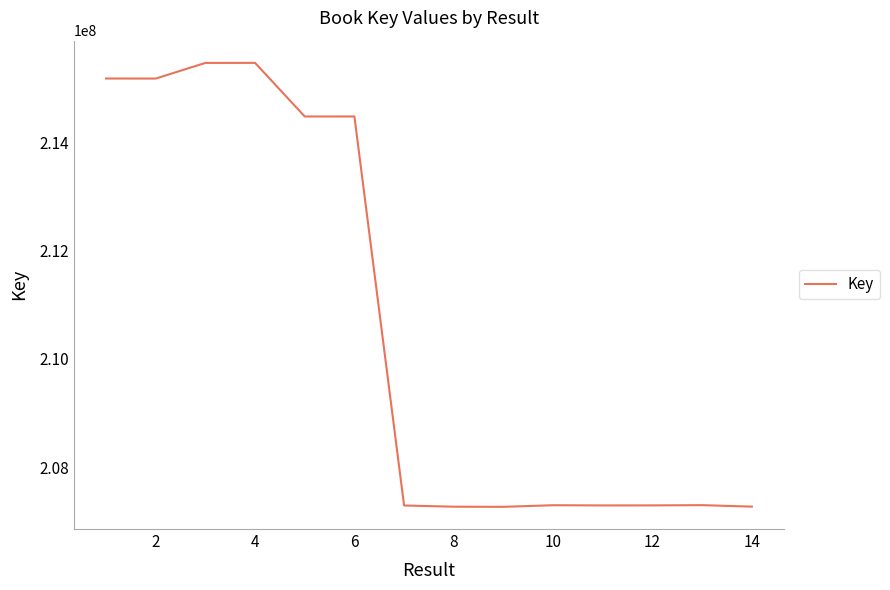

What is the smallest value displayed?

207265376